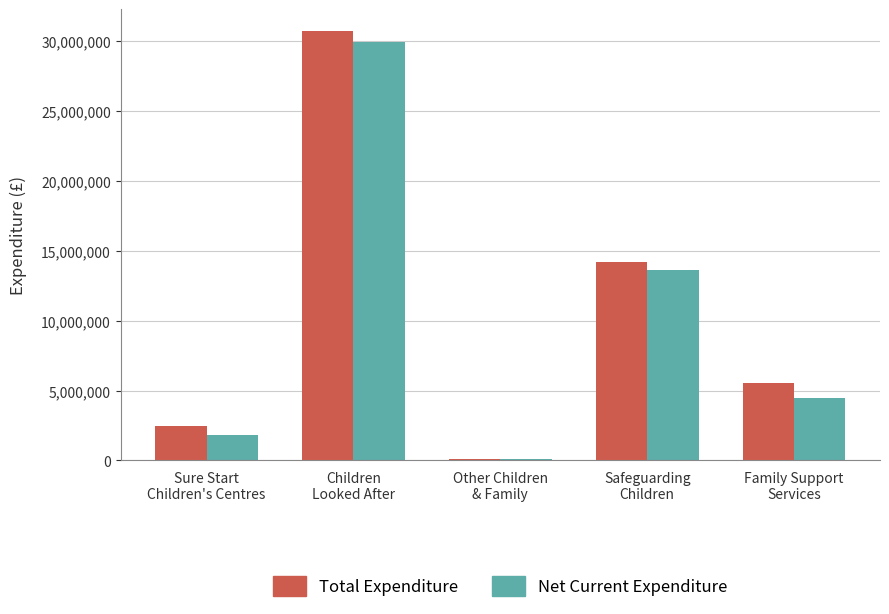

Reading left to right, list all the values displayed in this chart.

Total Expenditure: Sure Start
Children's Centres=2479445.7	Children
Looked After=30756051.8	Other Children
& Family=112429.1	Safeguarding
Children=14196195.0	Family Support
Services=5540514.9
Net Current Expenditure: Sure Start
Children's Centres=1791660.7	Children
Looked After=29938888.8	Other Children
& Family=83744.8	Safeguarding
Children=13610590.8	Family Support
Services=4472775.8